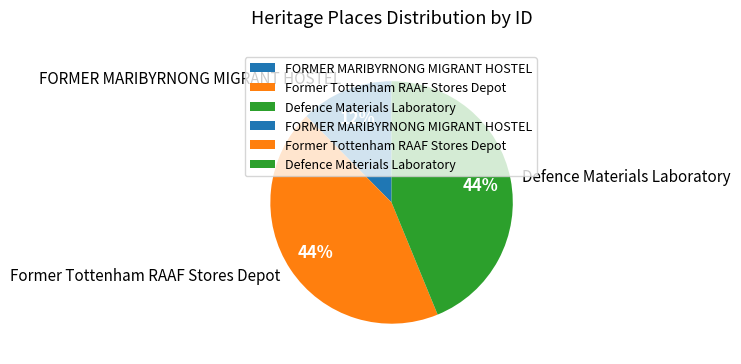

Combined, do FORMER MARIBYRNONG MIGRANT HOSTEL and Defence Materials Laboratory account for over 50%?

Yes